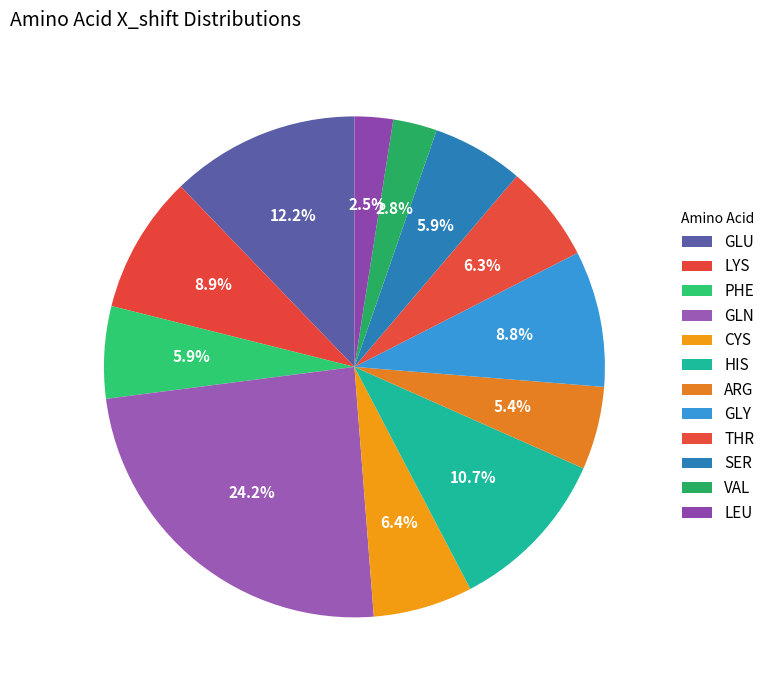

What is the ratio of the value at SER to the value at LYS?

0.7